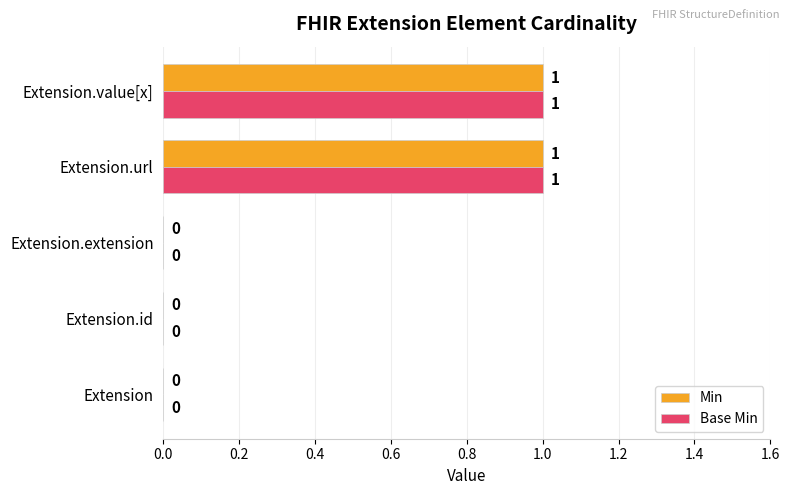

Is the value of Base Min at Extension.extension greater than the value of Min at Extension.url?

No